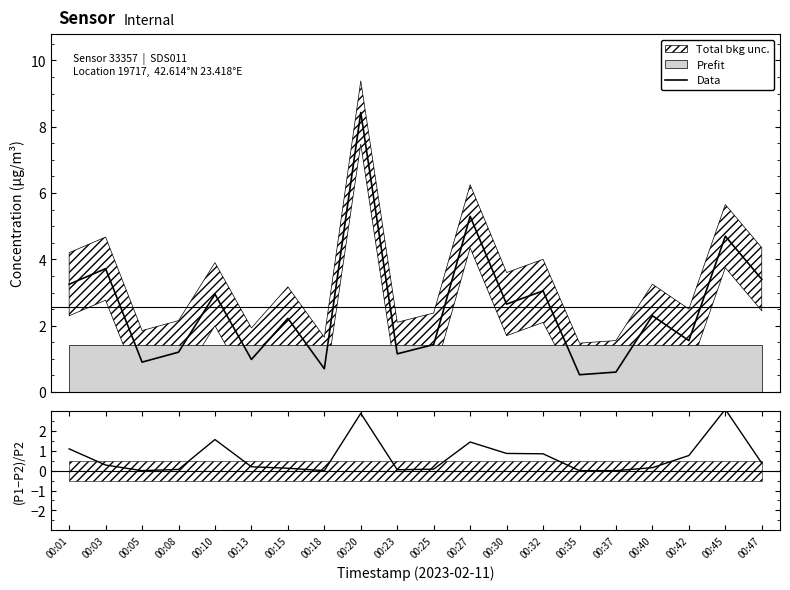

What is the total value across all series at 00:40?

2.4